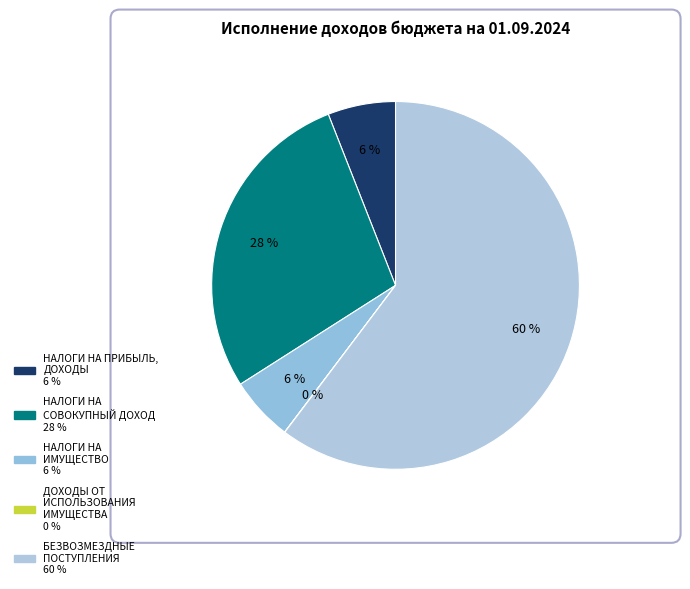

What is the largest slice in the pie chart?

БЕЗВОЗМЕЗДНЫЕ ПОСТУПЛЕНИЯ